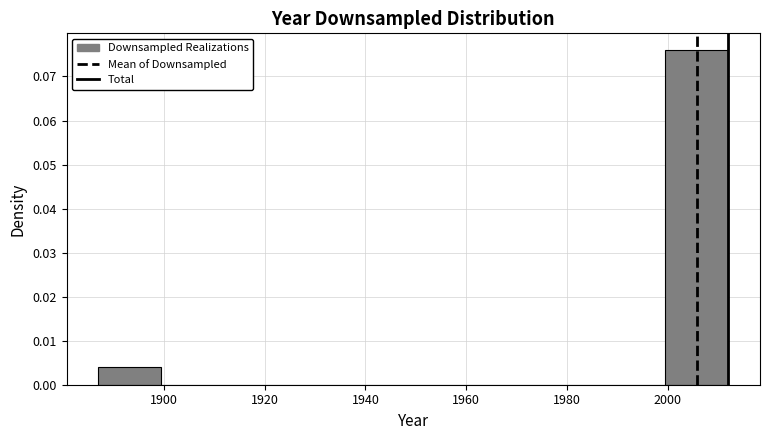

Over which range of the x-axis is the bar tallest?

1999.5 to 2012.0